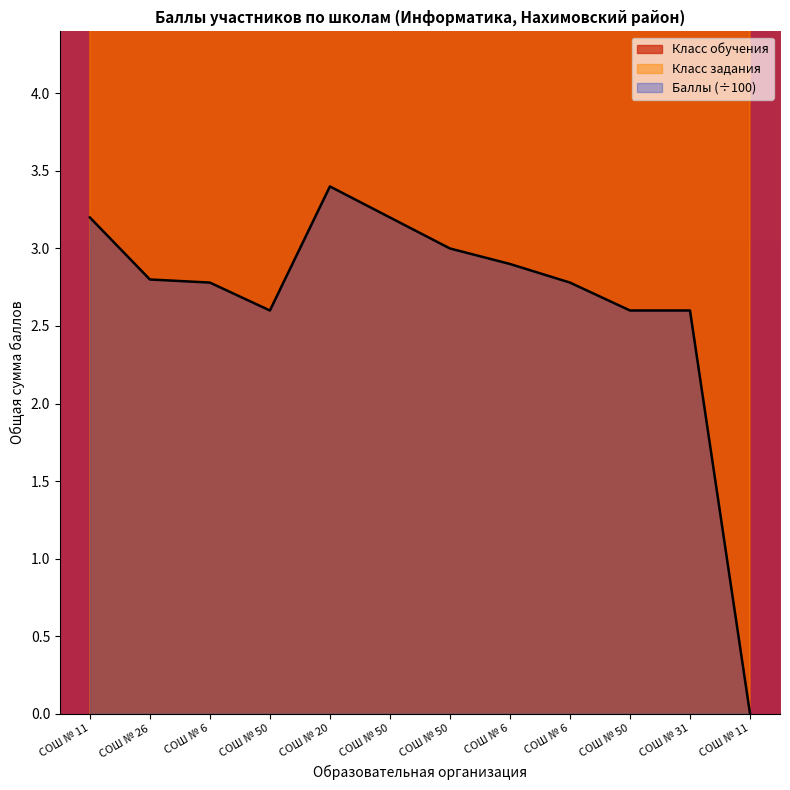

List the labels in order of Класс задания value, smallest first.

СОШ № 11, СОШ № 26, СОШ № 6, СОШ № 50, СОШ № 20, СОШ № 50, СОШ № 50, СОШ № 6, СОШ № 6, СОШ № 50, СОШ № 31, СОШ № 11